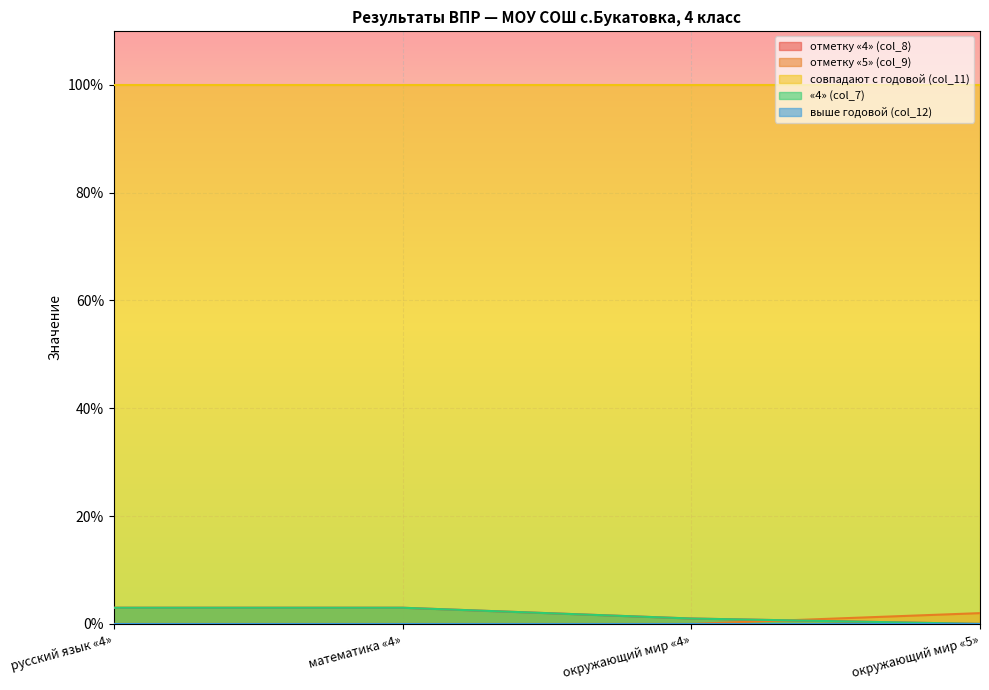

Does the chart display data point markers on the line(s)?

No